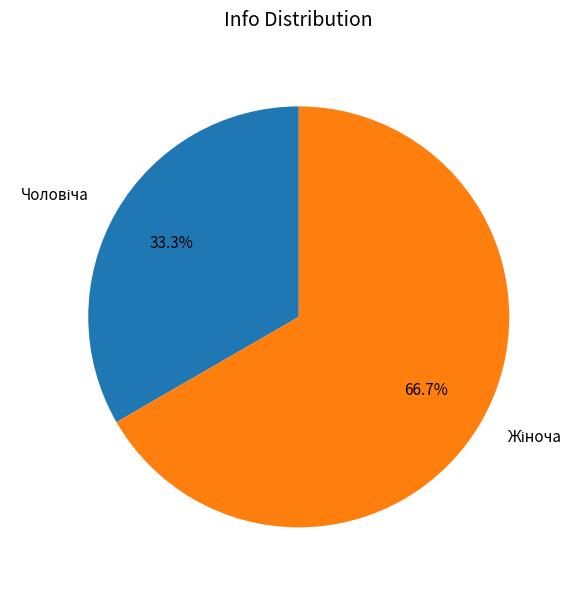

To the nearest percent, what is the average slice percentage?

50%